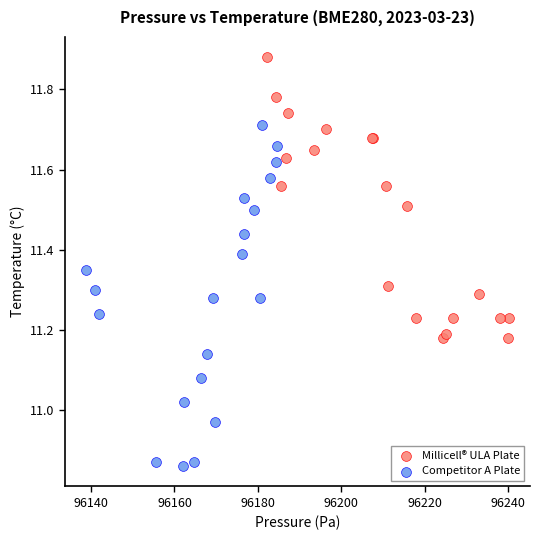

What are all the series names shown in the legend?

Millicell® ULA Plate, Competitor A Plate